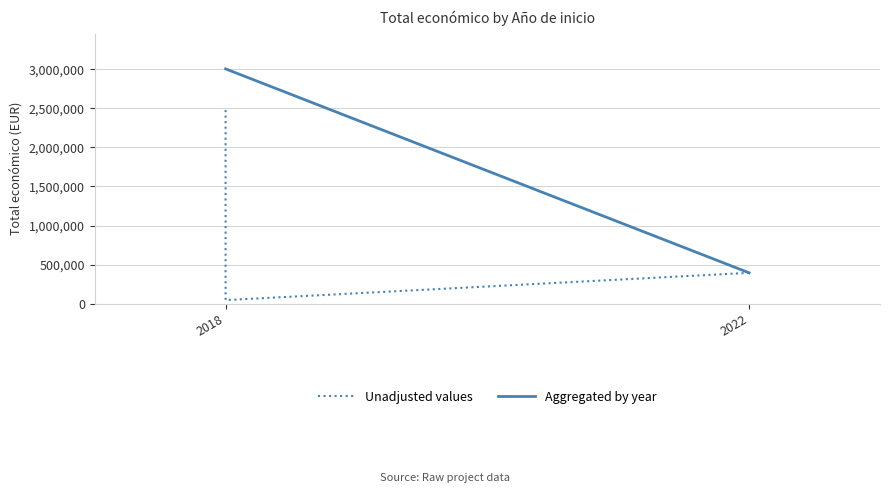

What is the difference between the second highest and second lowest values?

354616